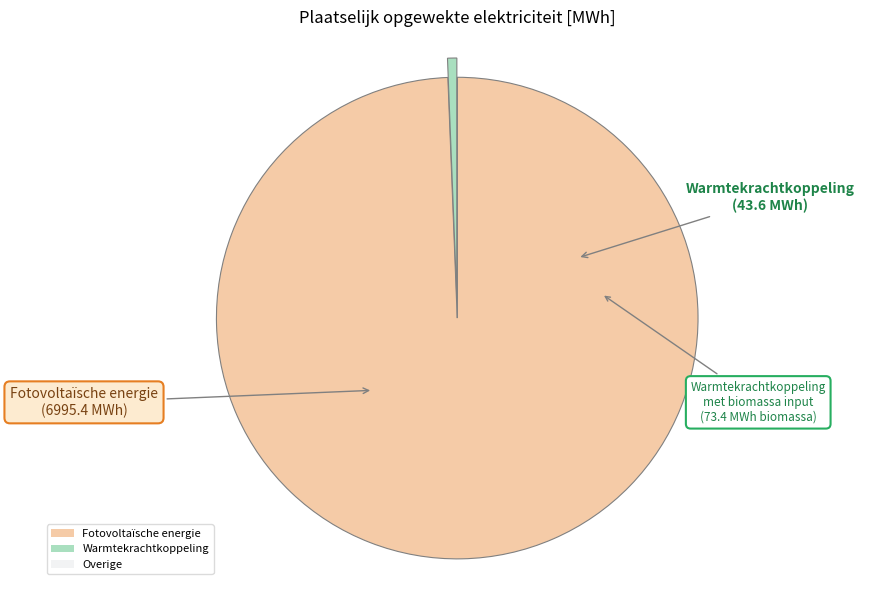

Which has a higher value, Warmtekrachtkoppeling or Fotovoltaïsche energie?

Fotovoltaïsche energie